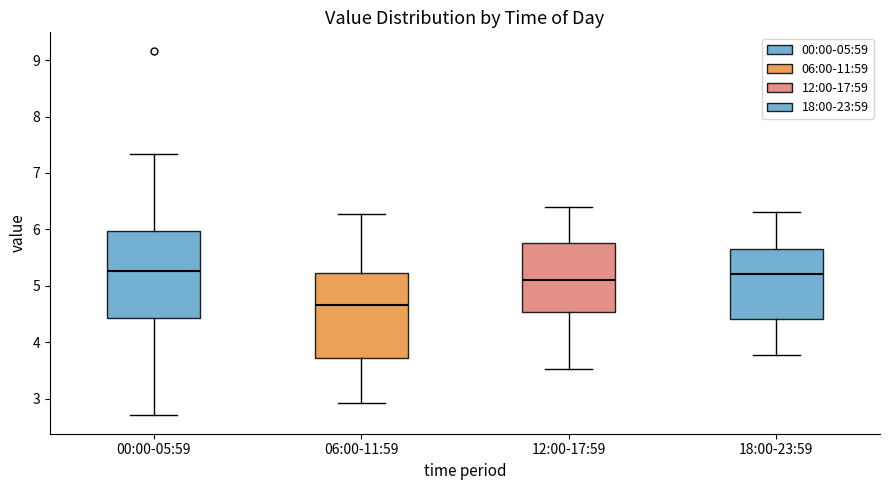

Which box's median line is the lowest?

06:00-11:59